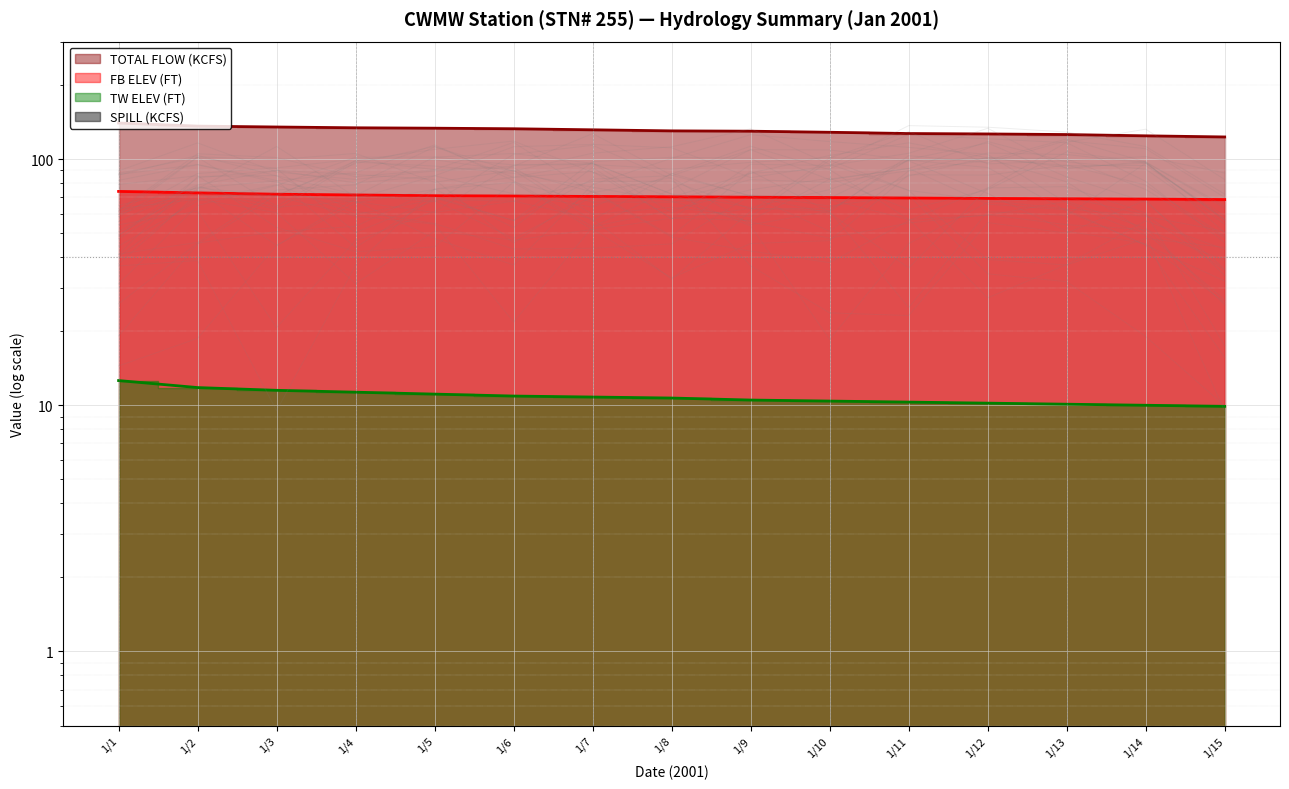

Which series has the largest range (max minus min)?

TOTAL FLOW (KCFS)